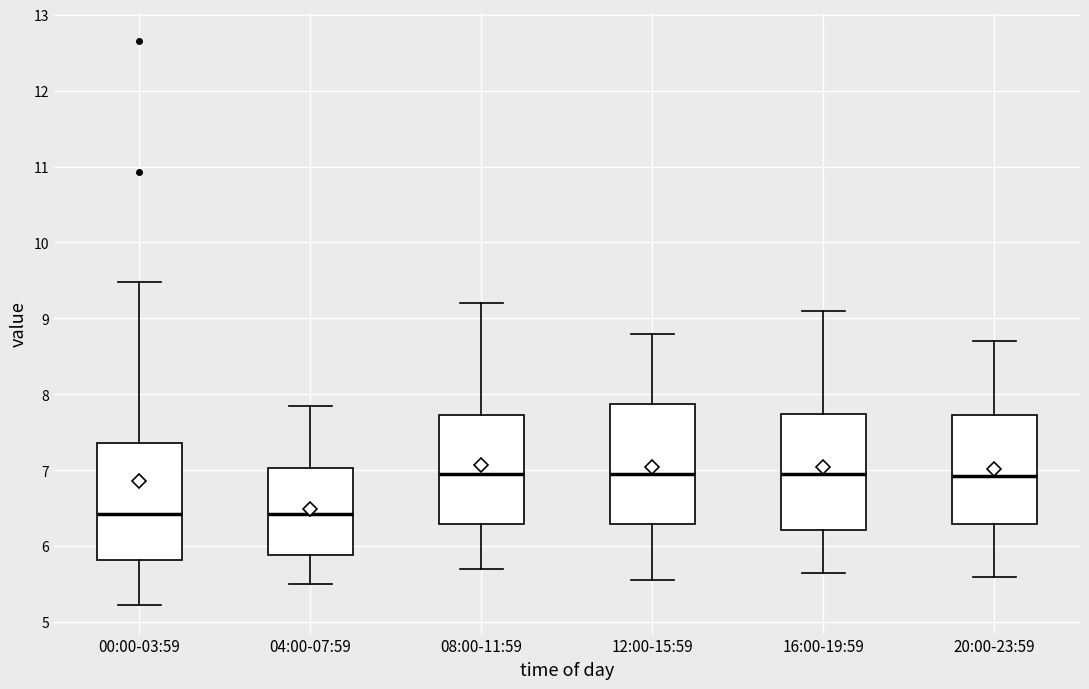

Reading left to right, read every box against the y-axis: the position of its median line, the range the box covers, and the ends of its whiskers. The values are not printed on the chart, so give them approximately, as read against the axis.

00:00-03:59: median 6.4, box 5.8 to 7.4, whiskers 5.2 to 9.5
04:00-07:59: median 6.4, box 5.9 to 7.0, whiskers 5.5 to 7.9
08:00-11:59: median 7.0, box 6.3 to 7.7, whiskers 5.7 to 9.2
12:00-15:59: median 7.0, box 6.3 to 7.9, whiskers 5.6 to 8.8
16:00-19:59: median 7.0, box 6.2 to 7.7, whiskers 5.7 to 9.1
20:00-23:59: median 6.9, box 6.3 to 7.7, whiskers 5.6 to 8.7